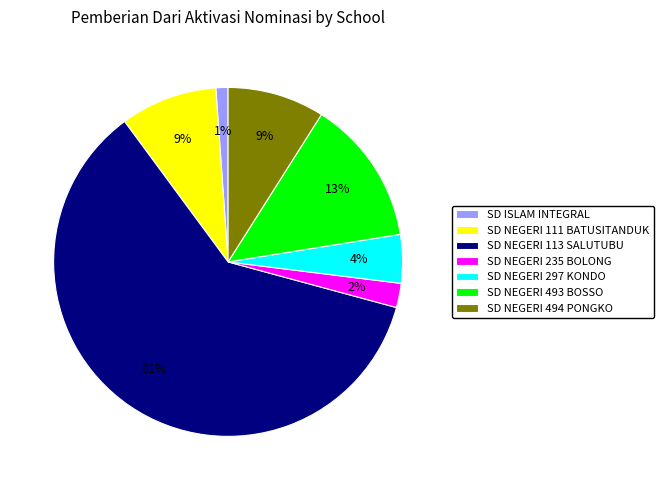

Which slice is the smallest?

SD ISLAM INTEGRAL